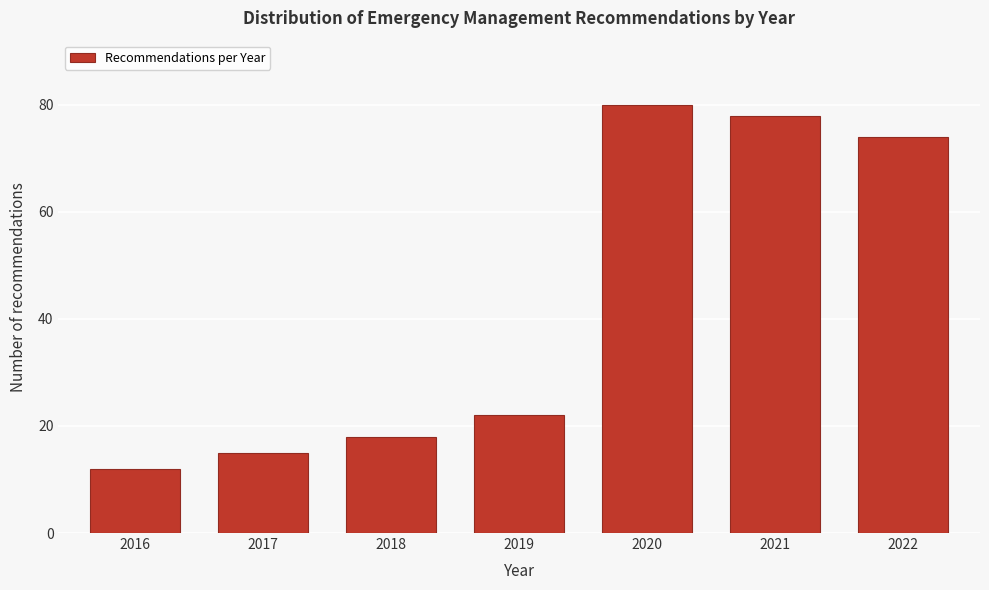

Reading right to left, transcribe all the data shown in this chart.

2022=74	2021=78	2020=80	2019=22	2018=18	2017=15	2016=12